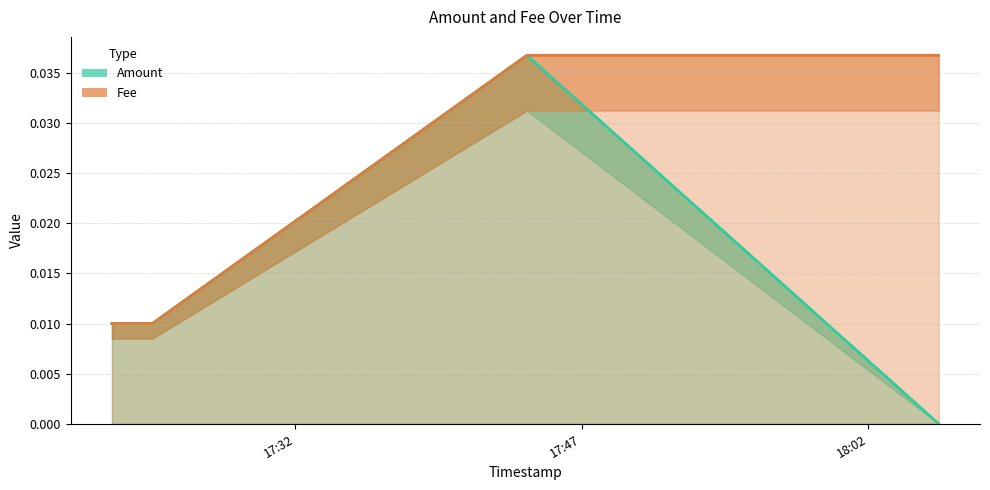

True or false: the data shows 0.0 at 2018-12-14 17:24:32.

True